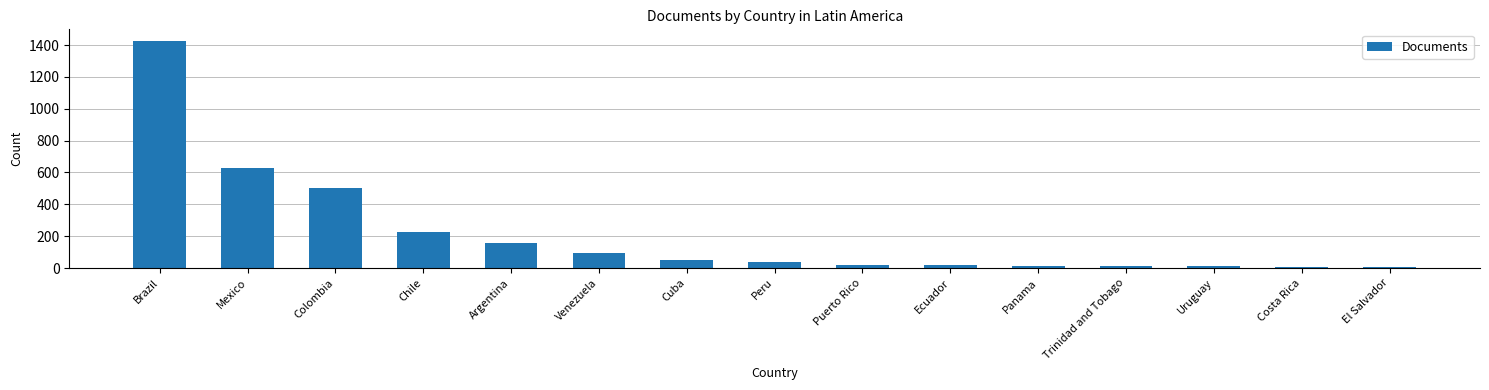

The chart shows a value of 625 at Mexico. True or false?

True